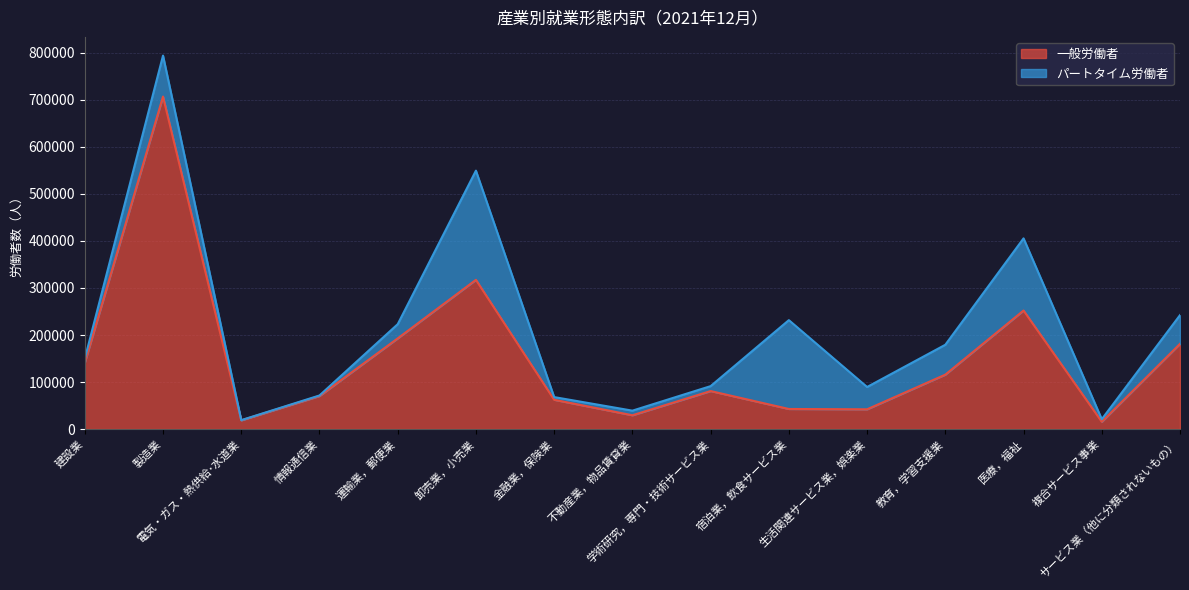

At which category does the chart reach its minimum across all series?

複合サービス事業